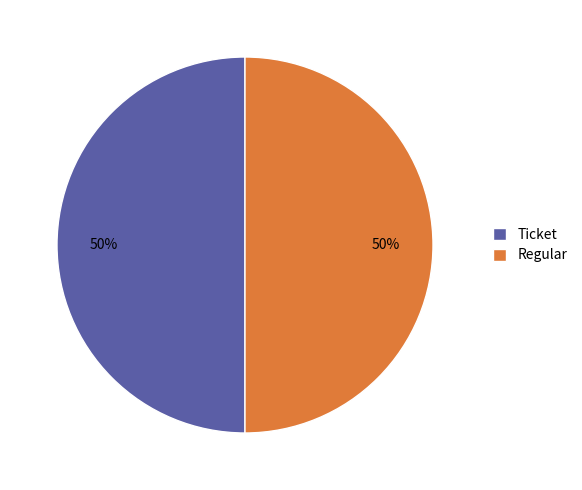

How many segments does this pie chart have?

2